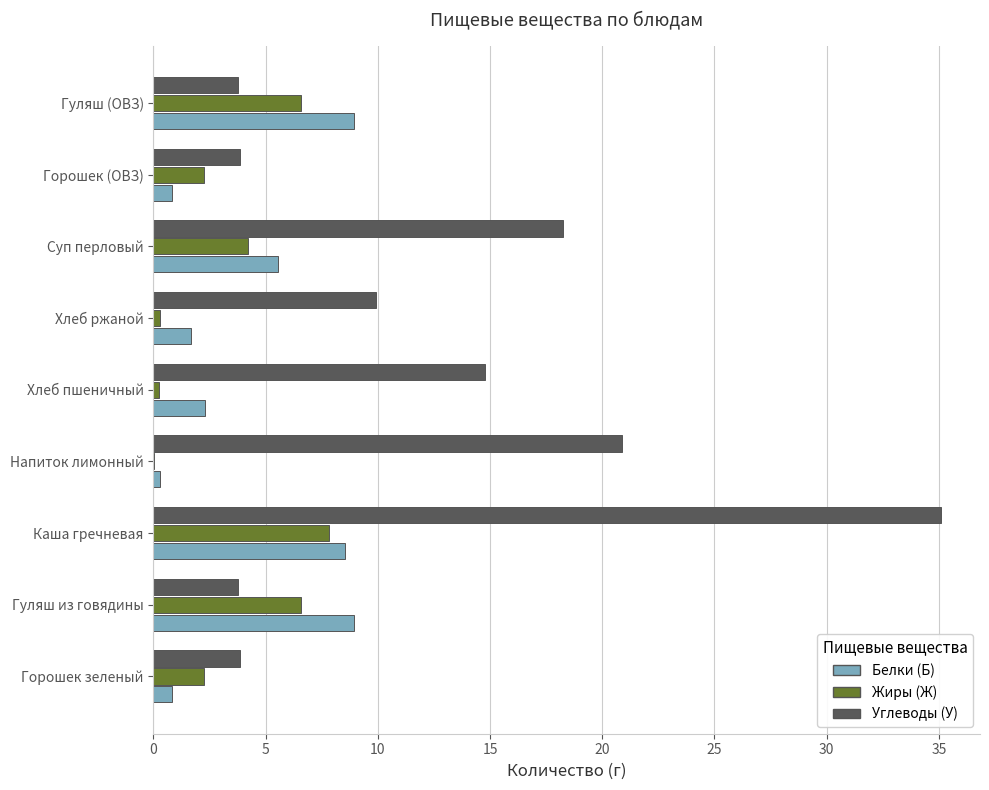

Which category has the highest value across all series?

Каша гречневая